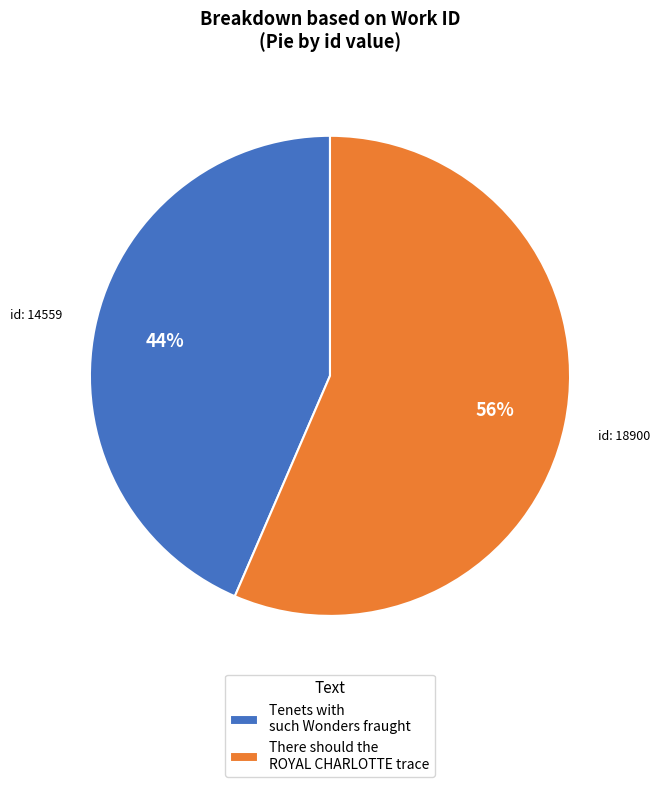

What is the largest slice in the pie chart?

There should the ROYAL CHARLOTTE trace